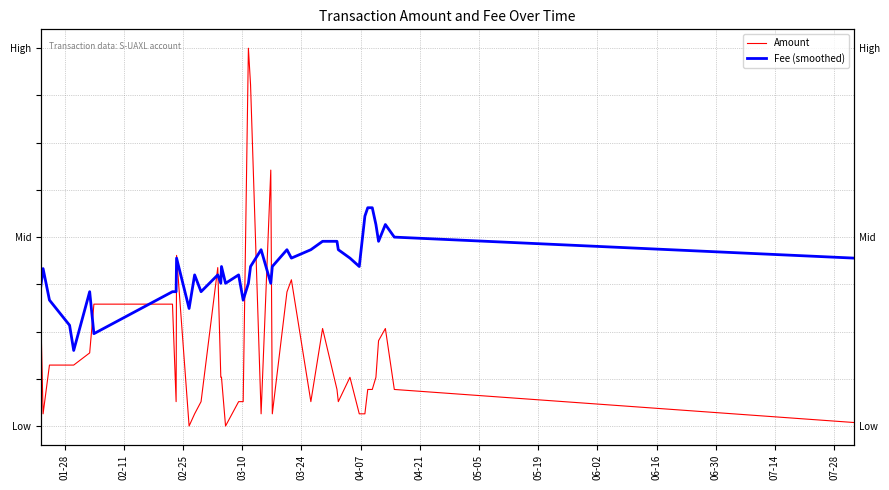

Reading left to right, transcribe all the data shown in this chart.

Amount: 0.3	0.0	0.2	0.2	0.2	0.2	0.3	0.3	0.1	0.5	0.0	0.0	0.1	0.4	0.1	0.1	0.0	0.1	0.1	1.0	0.9	0.0	0.7	0.0	0.4	0.4	0.1	0.3	0.1	0.1	0.1	0.0	0.0	0.1	0.1	0.1	0.2	0.3	0.1	0.0
Fee (smoothed): 0.4	0.4	0.3	0.3	0.2	0.4	0.2	0.4	0.4	0.4	0.3	0.4	0.4	0.4	0.4	0.4	0.4	0.4	0.3	0.4	0.4	0.5	0.4	0.4	0.5	0.4	0.5	0.5	0.5	0.5	0.4	0.4	0.6	0.6	0.6	0.5	0.5	0.5	0.5	0.4